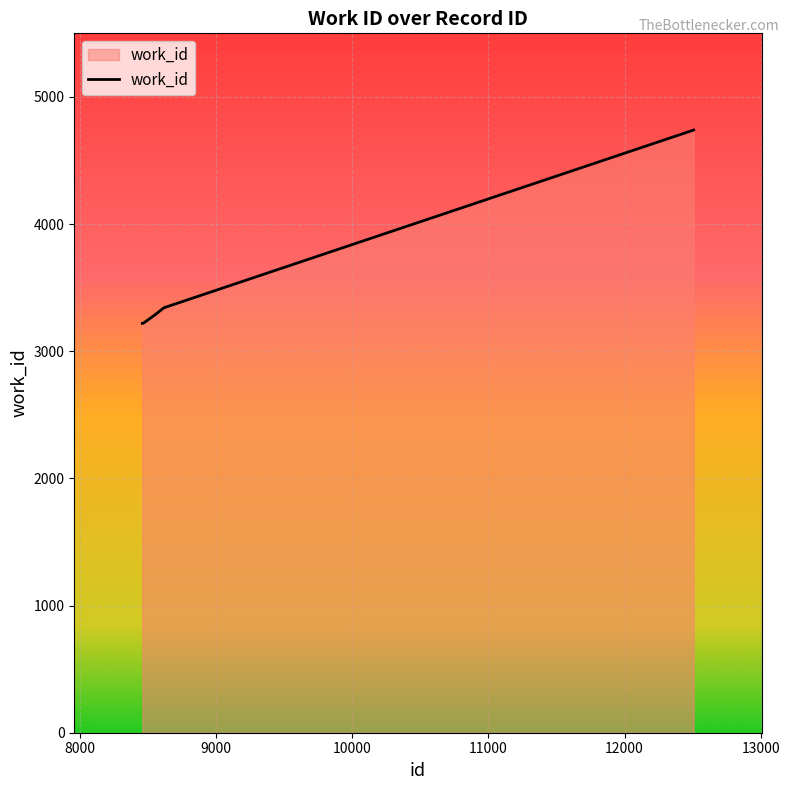

What is the difference between the maximum and minimum values?

1521